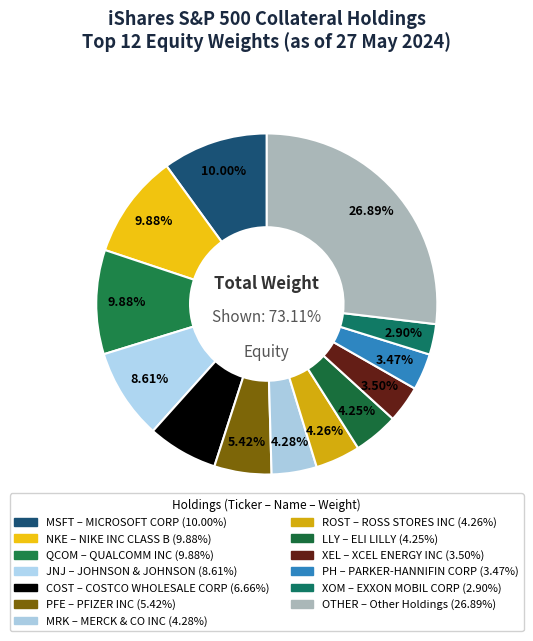

Is it true that PARKER-HANNIFIN CORP is 13% of the pie?

False